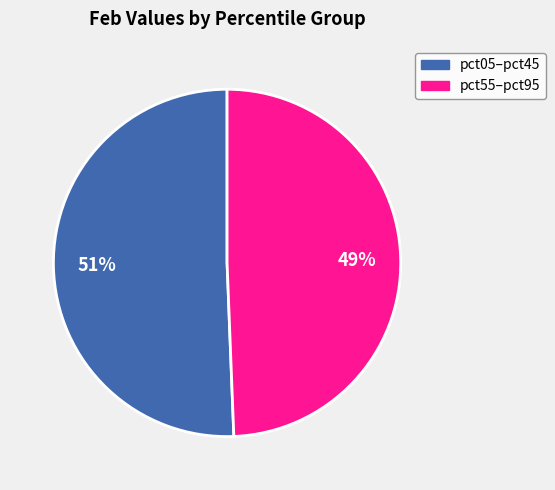

Is there a majority slice in this chart?

Yes